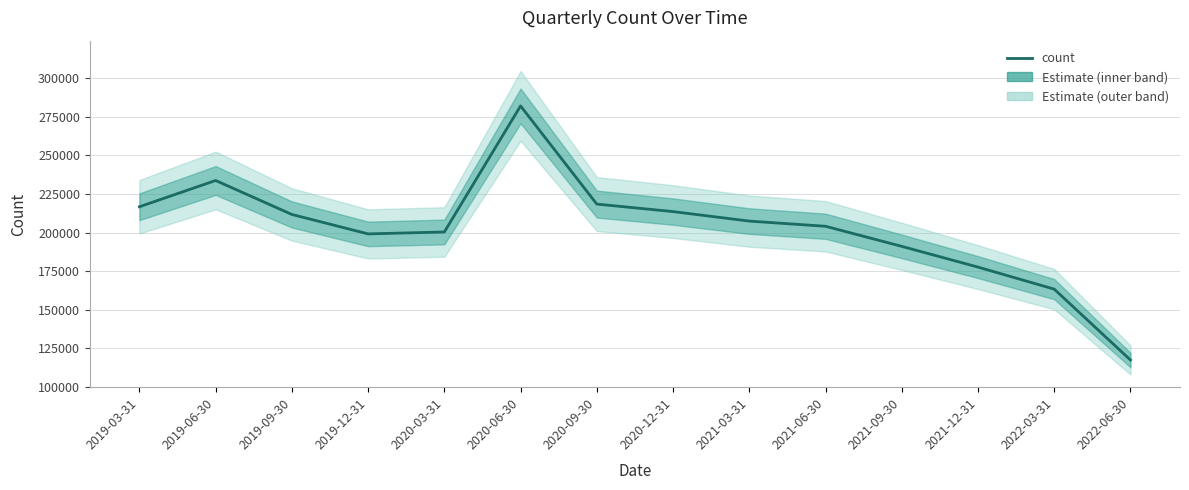

Reading left to right, what are all the values shown in this chart?

2019-03-31=216763	2019-06-30=233793	2019-09-30=211776	2019-12-31=199175	2020-03-31=200415	2020-06-30=282100	2020-09-30=218496	2020-12-31=213631	2021-03-31=207468	2021-06-30=204126	2021-09-30=191096	2021-12-31=177657	2022-03-31=163380	2022-06-30=117437